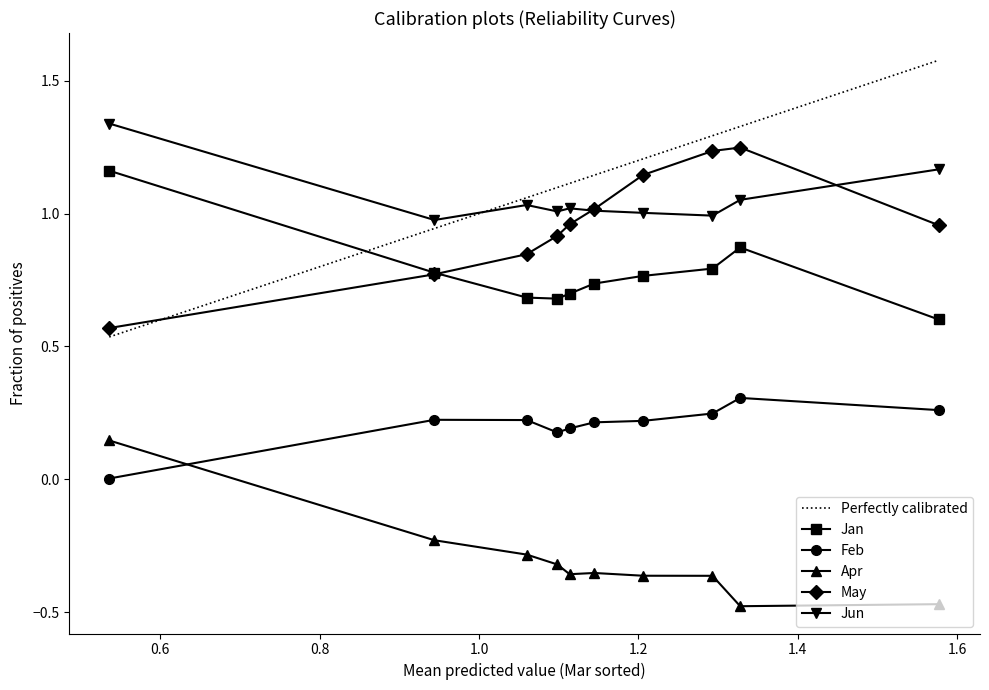

Which series has the widest spread of values?

Perfectly calibrated